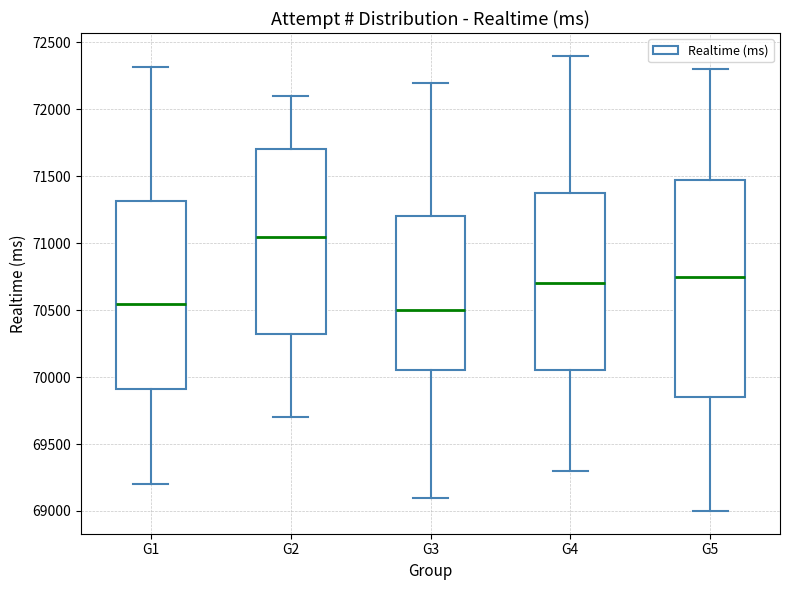

Which box has the highest median line?

G2